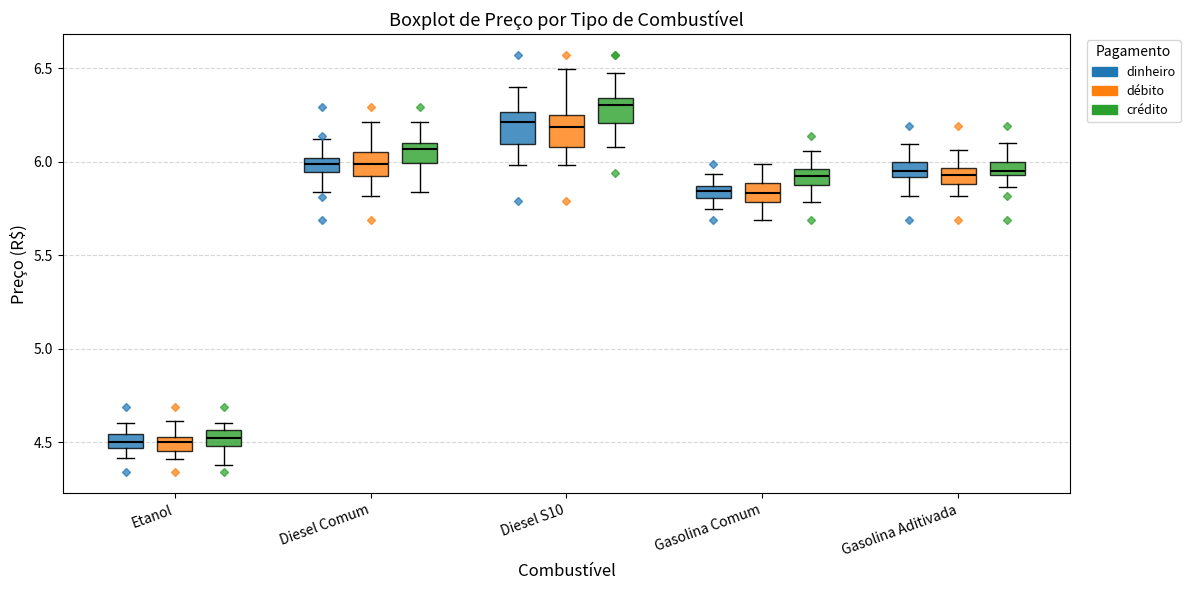

Where does the upper whisker of the box for Gasolina Comum (crédito) end on the y-axis? The values are not printed on the chart, so give them approximately, as read against the axis.

6.05